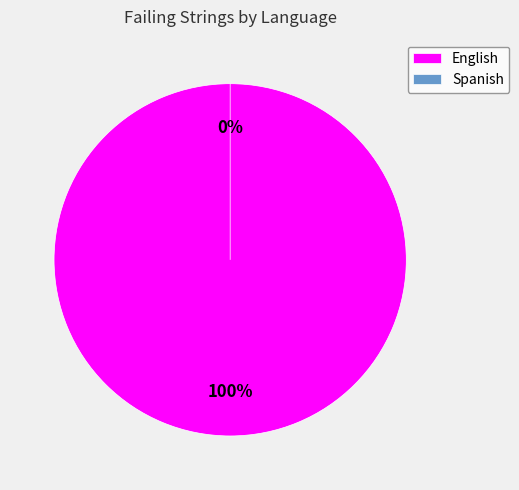

To the nearest percent, what is the combined percentage of Spanish and English?

100%